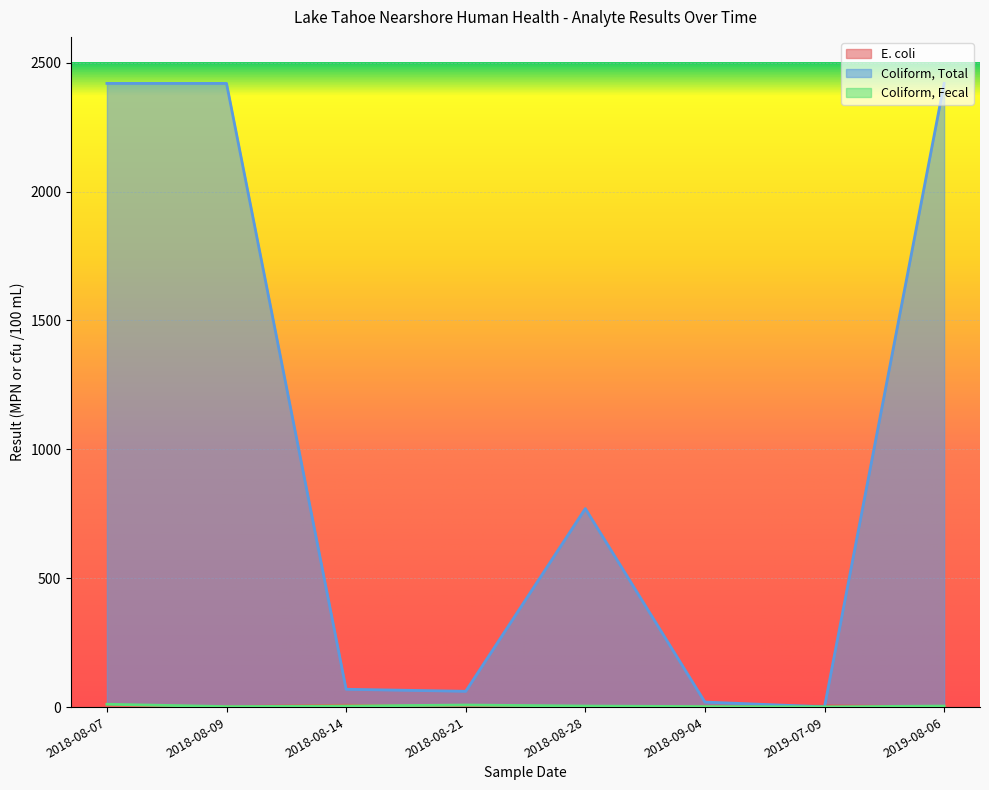

What is the difference between the highest and lowest values at 2018-08-28?

769.1